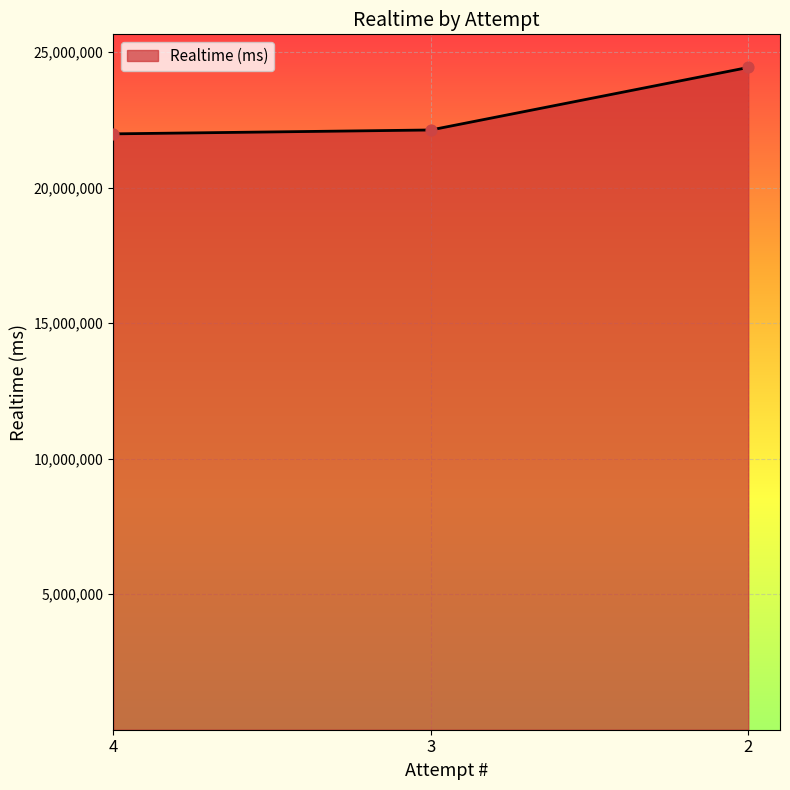

What is the change in value from 4 to 2?

+2450610